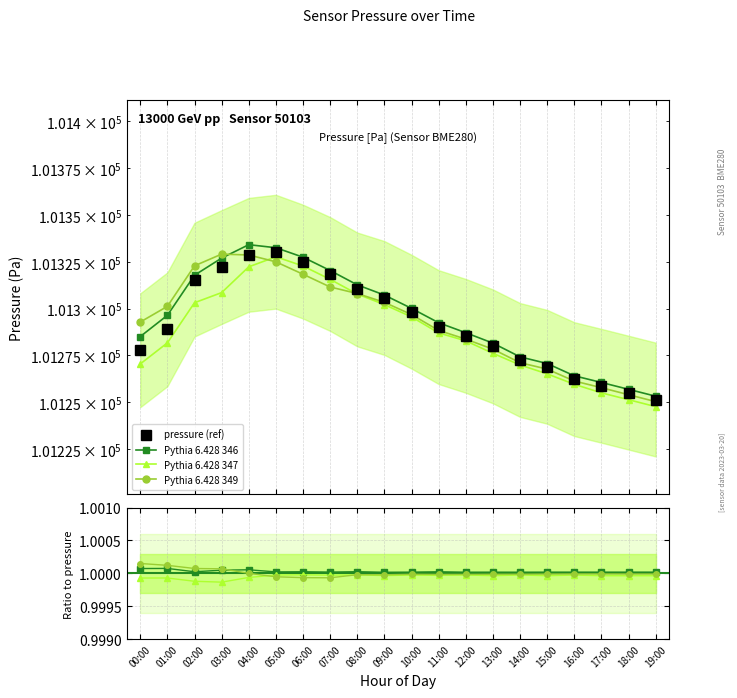

What value does the pressure_s3 series have at 06:00?

101318.3